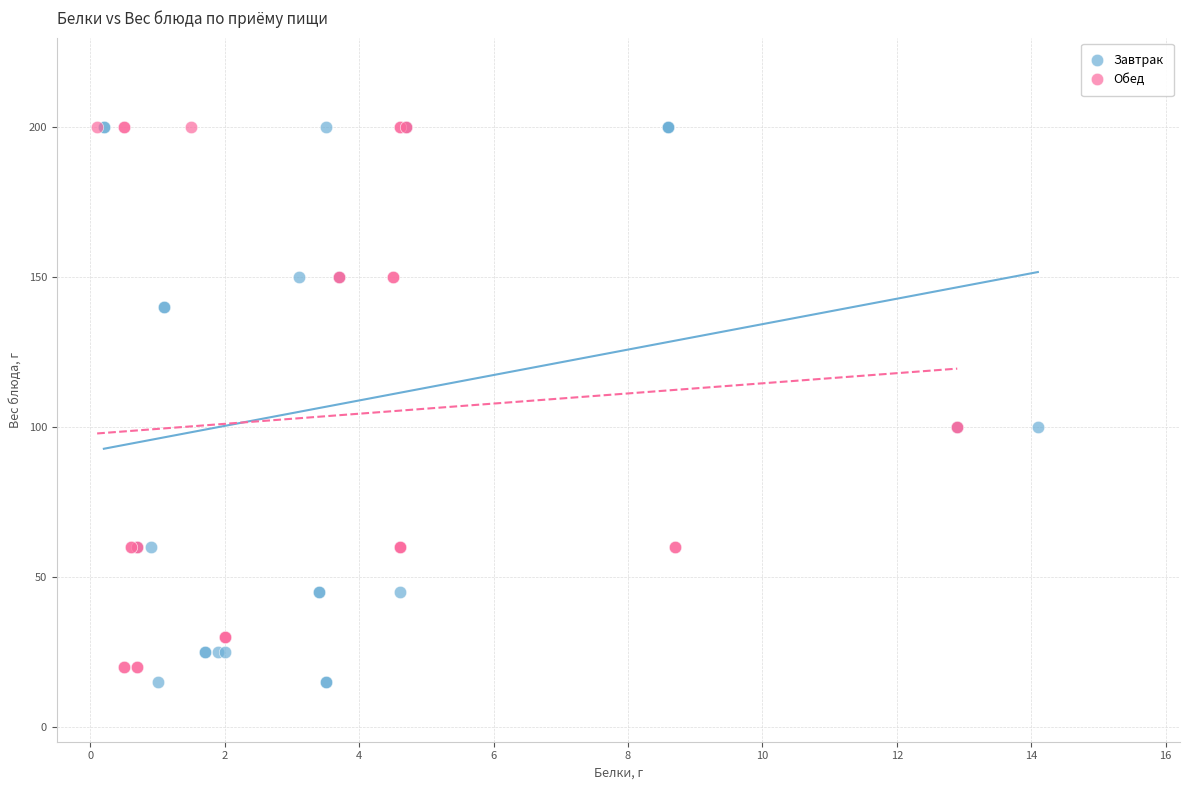

What are all the series names shown in the legend?

Завтрак, Обед